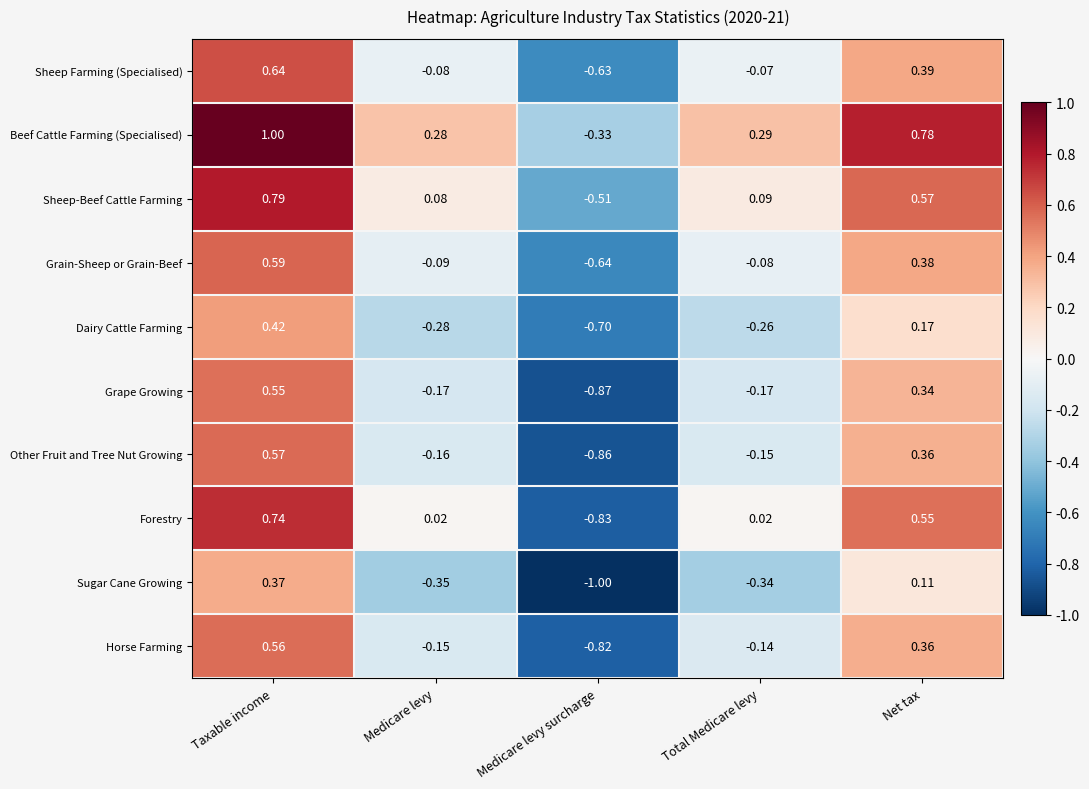

What is the total value across all series at Medicare levy surcharge?

-7.2